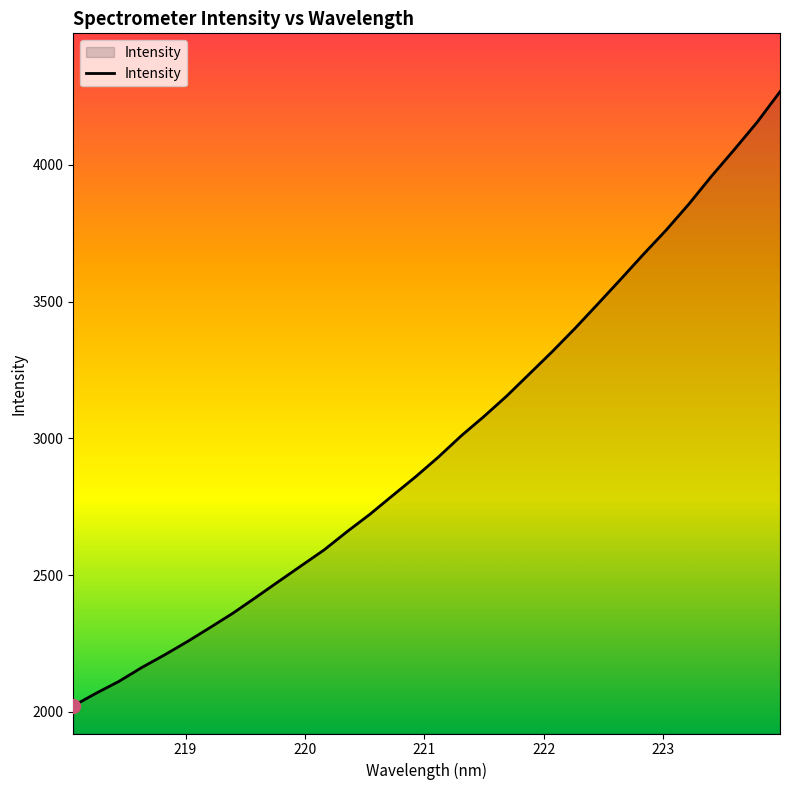

What is the difference between the maximum and minimum values?

2245.8